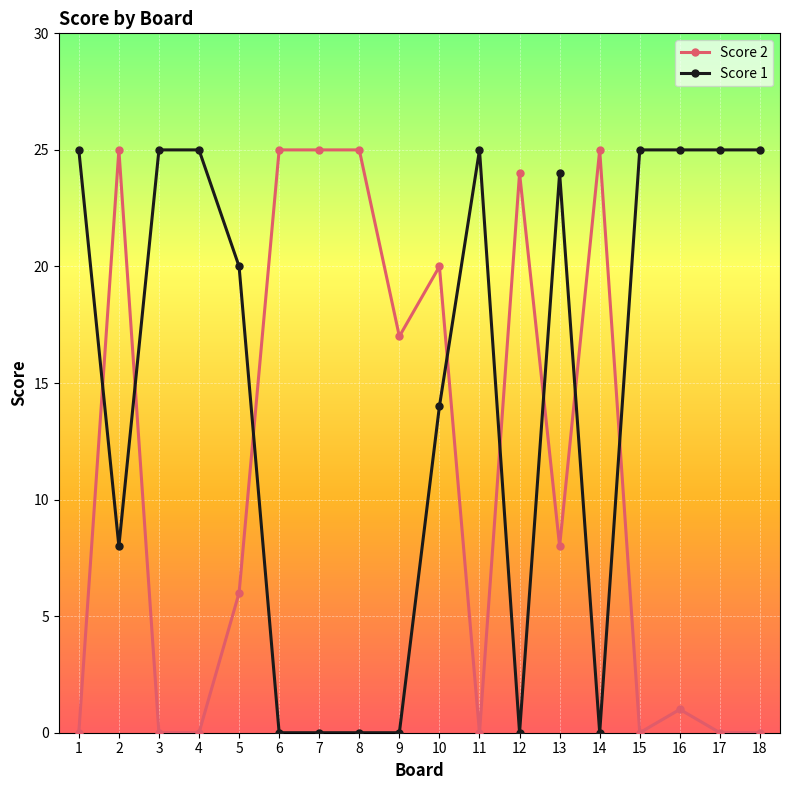

Which series changed the most between 1 and 9?

Score 1